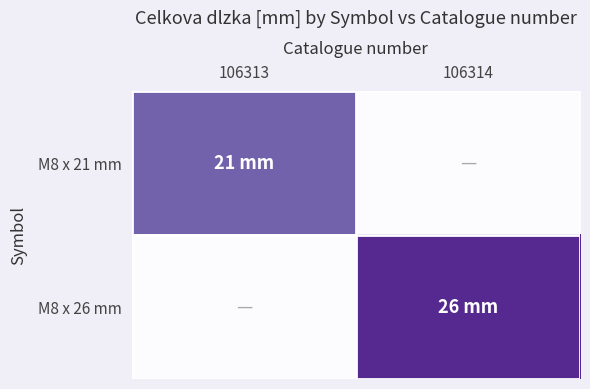

At which category is the sum across all series the highest?

106314